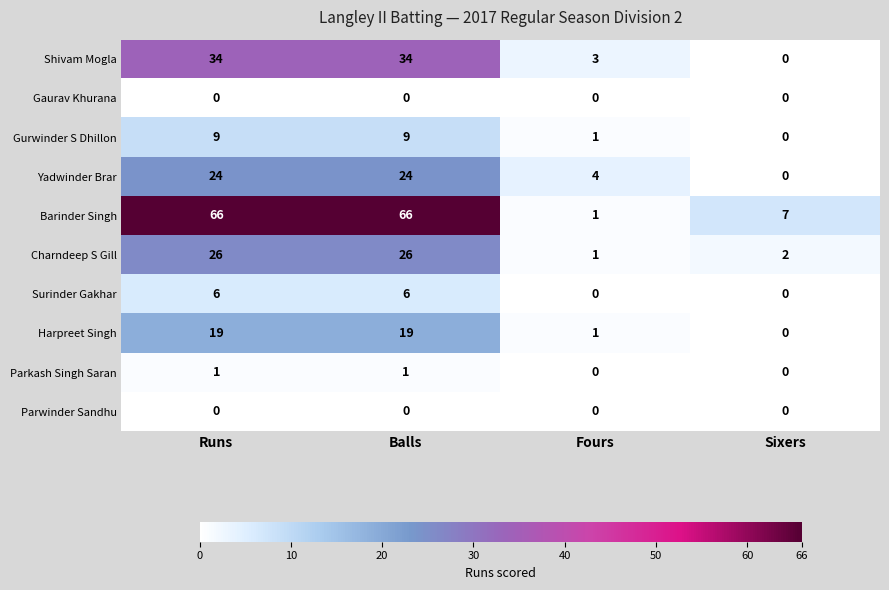

What is the maximum value shown in the chart?

66